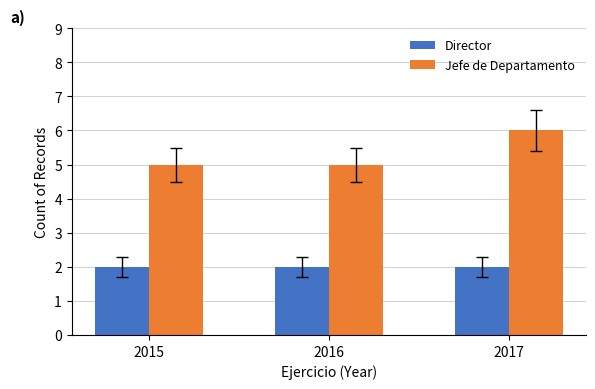

What is the spread (max minus min) of values at 2016?

3